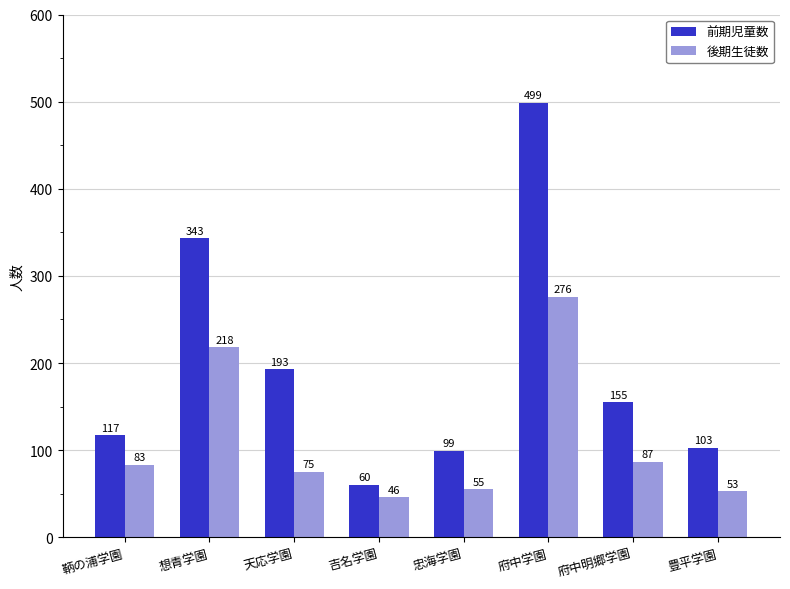

What is the total value across all series at 鞆の浦学園?

200